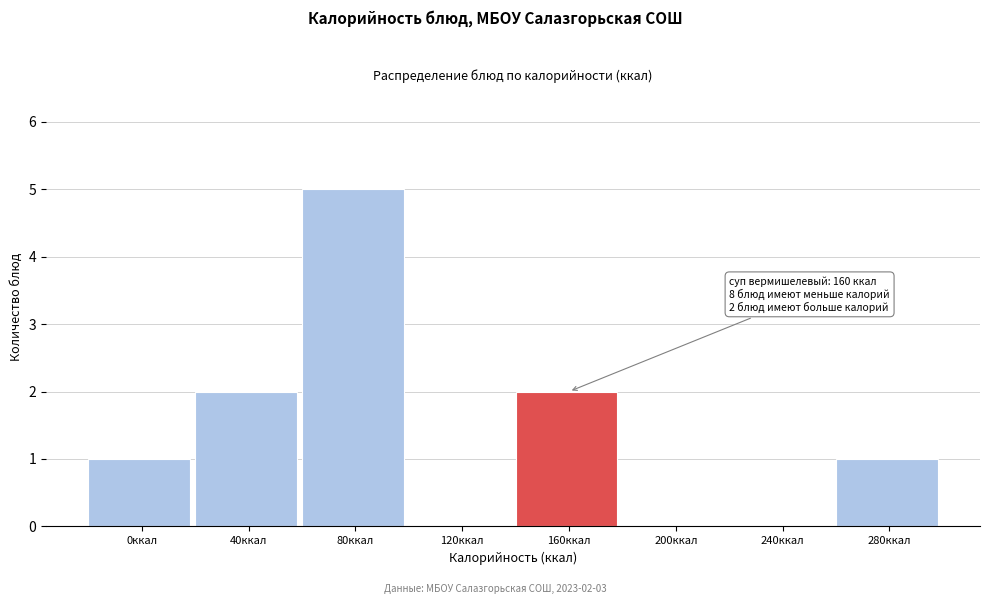

Reading right to left, what are all the values shown in this chart?

280ккал=1	240ккал=0	200ккал=0	160ккал=2	120ккал=0	80ккал=5	40ккал=2	0ккал=1